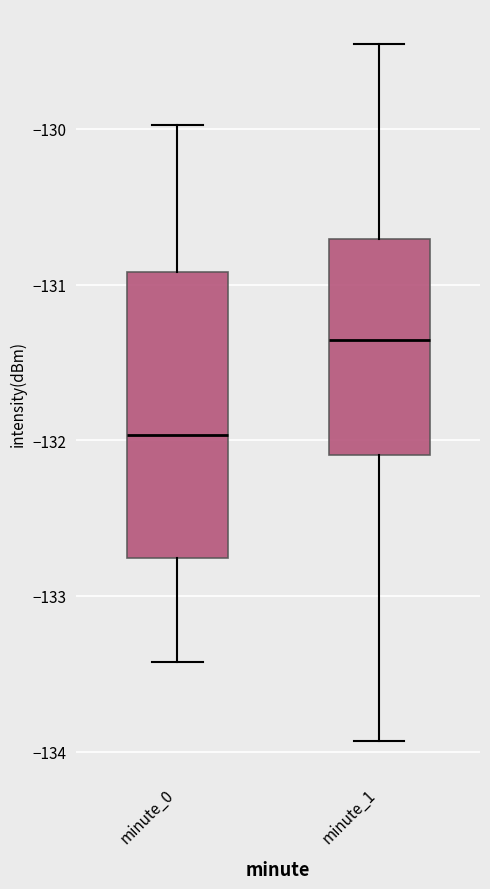

Where does the upper whisker of the box for minute_1 end on the y-axis? The values are not printed on the chart, so give them approximately, as read against the axis.

-129.5